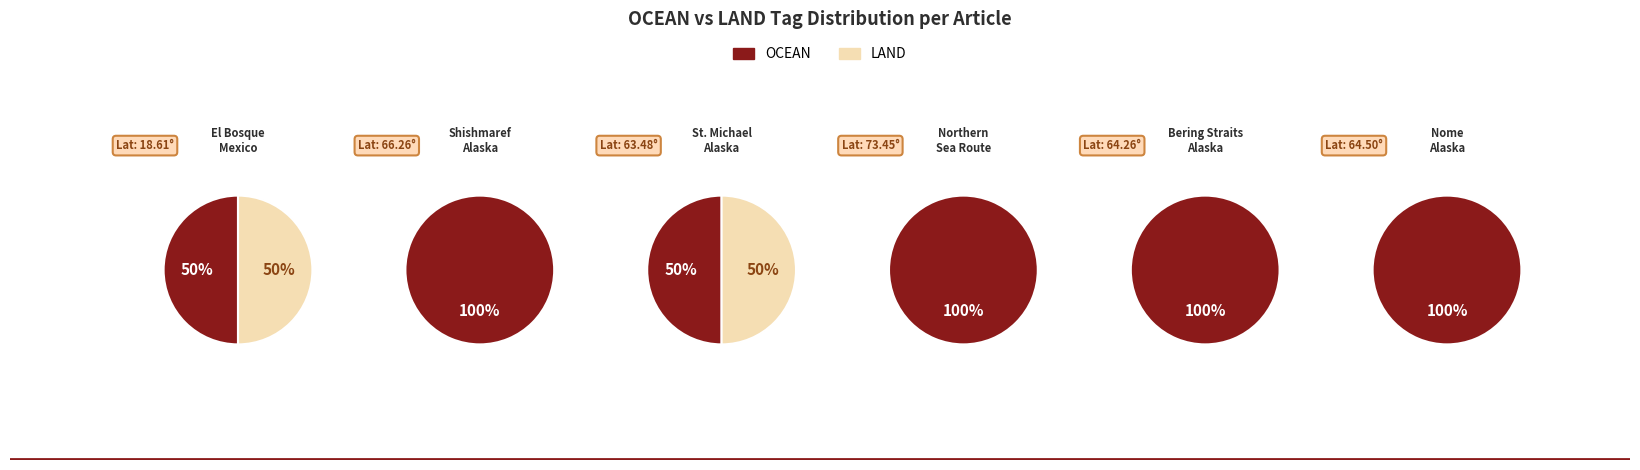

Count the number of slices in the pie.

6